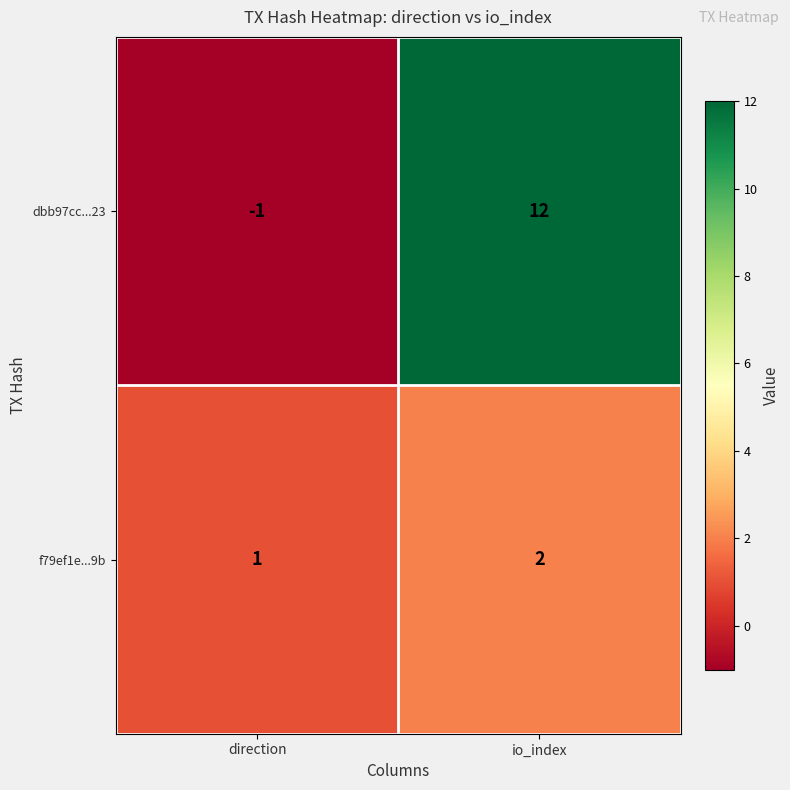

Count the number of data series in this chart.

2